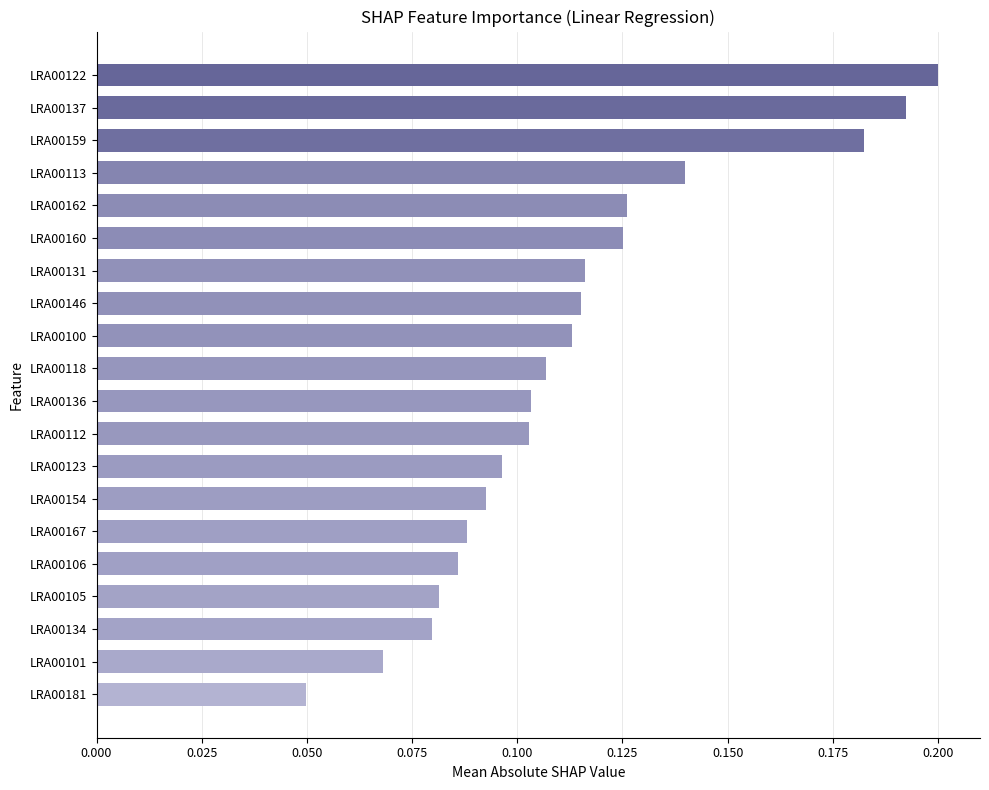

Between LRA00118 and LRA00134, which is larger?

LRA00118